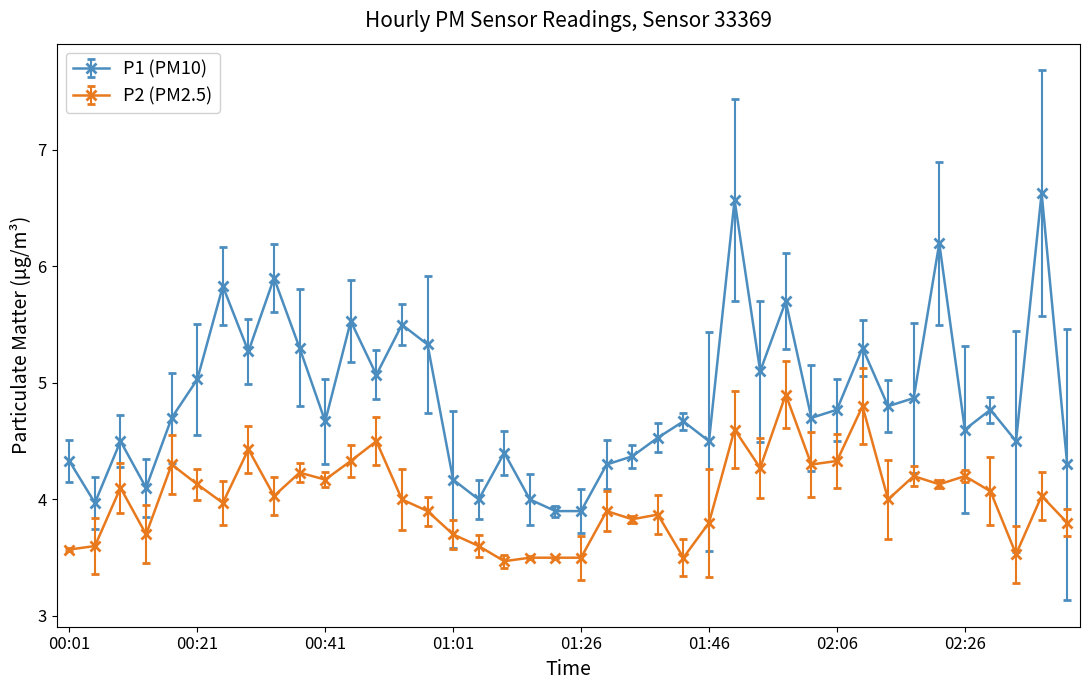

List the series in order of their peak value, lowest first.

P2 (PM2.5), P1 (PM10)